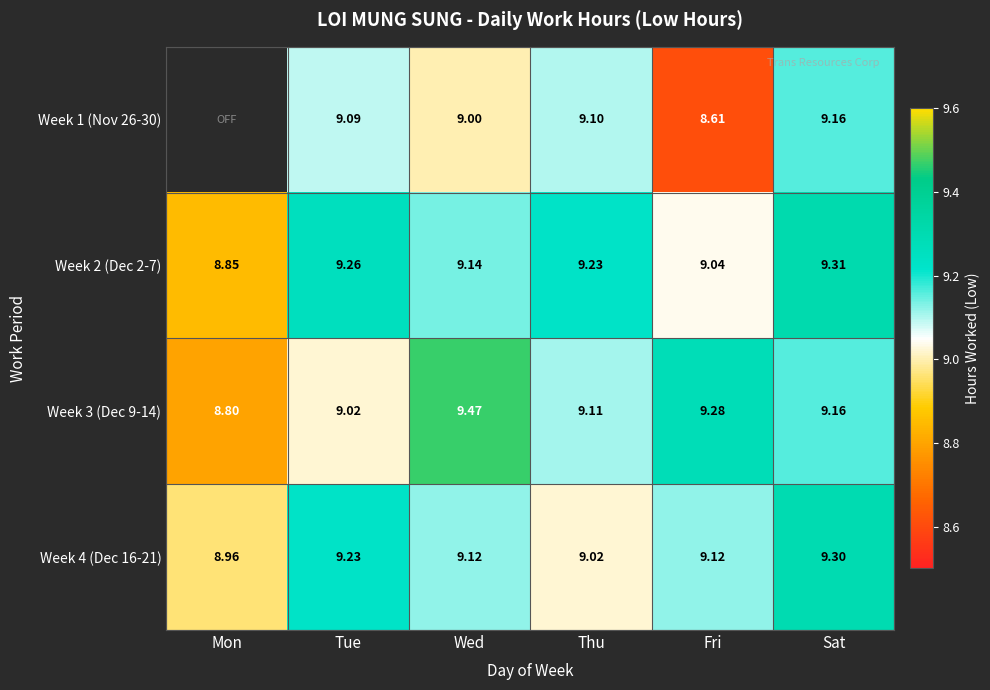

How many data points in Week 2 (Dec 2-7) are above 9?

5